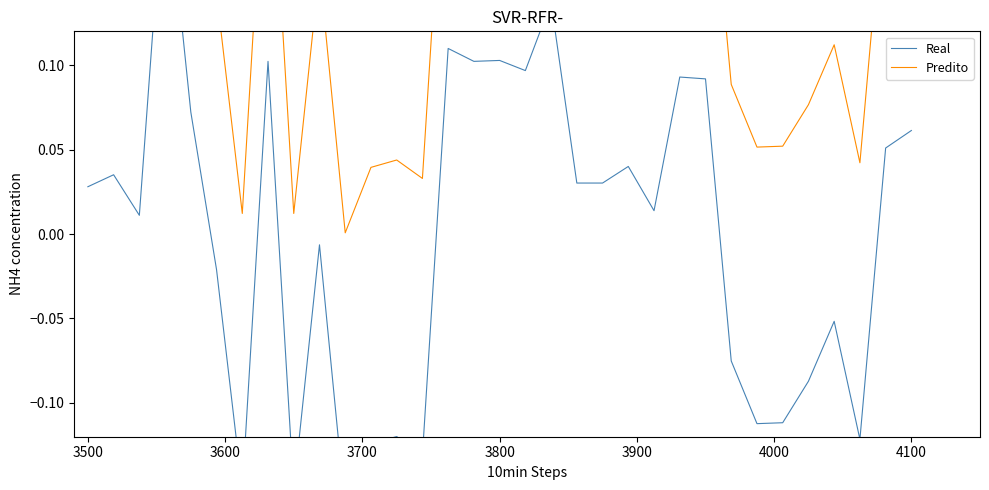

Reading left to right, transcribe all the data shown in this chart.

Real: 0.0	0.0	0.0	0.2	0.1	-0.0	-0.2	0.1	-0.2	-0.0	-0.2	-0.1	-0.1	-0.1	0.1	0.1	0.1	0.1	0.1	0.0	0.0	0.0	0.0	0.1	0.1	-0.1	-0.1	-0.1	-0.1	-0.1	-0.1	0.1	0.1
Predito: 0.2	0.2	0.2	0.4	0.2	0.1	0.0	0.3	0.0	0.2	0.0	0.0	0.0	0.0	0.3	0.3	0.3	0.3	0.3	0.2	0.2	0.2	0.2	0.3	0.3	0.1	0.1	0.1	0.1	0.1	0.0	0.2	0.2